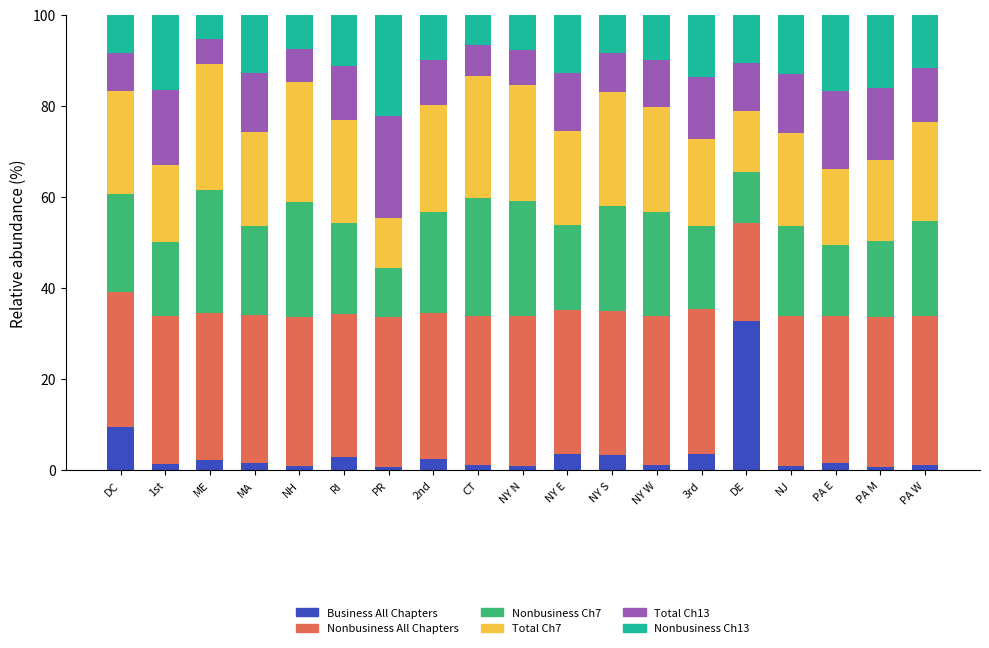

At which label does Business All Chapters reach its peak?

DE